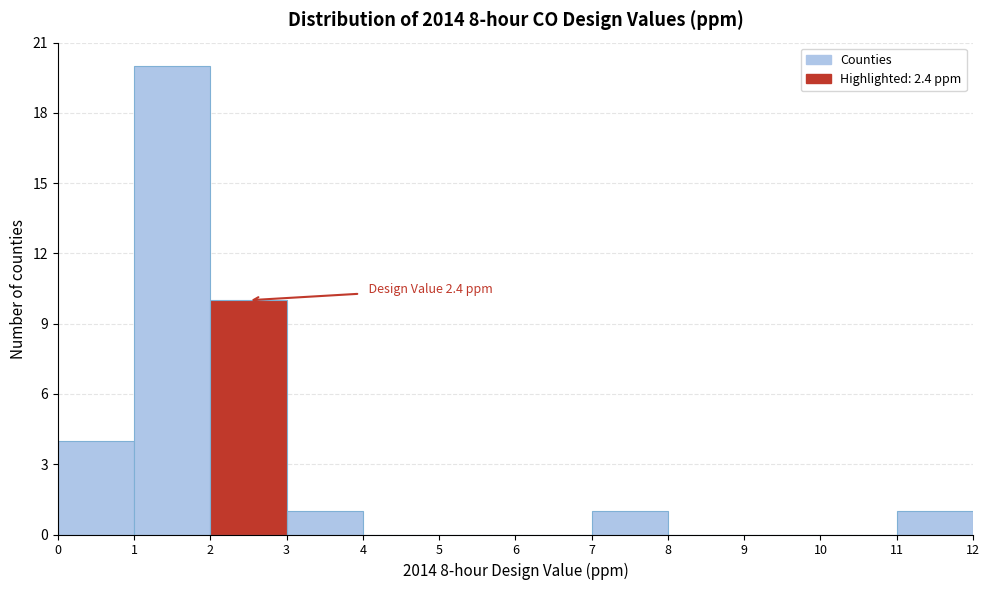

Over which range of the x-axis is the bar tallest?

1 to 2